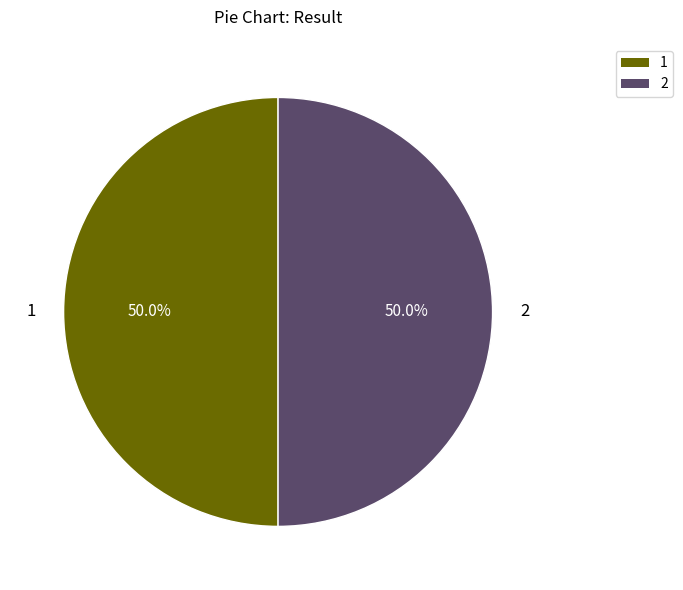

How many slices are in this pie chart?

2